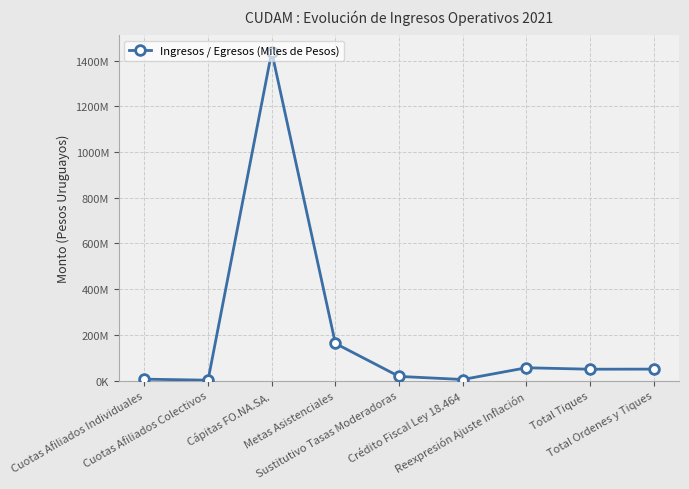

What is the difference between the maximum and minimum values?

1436807780